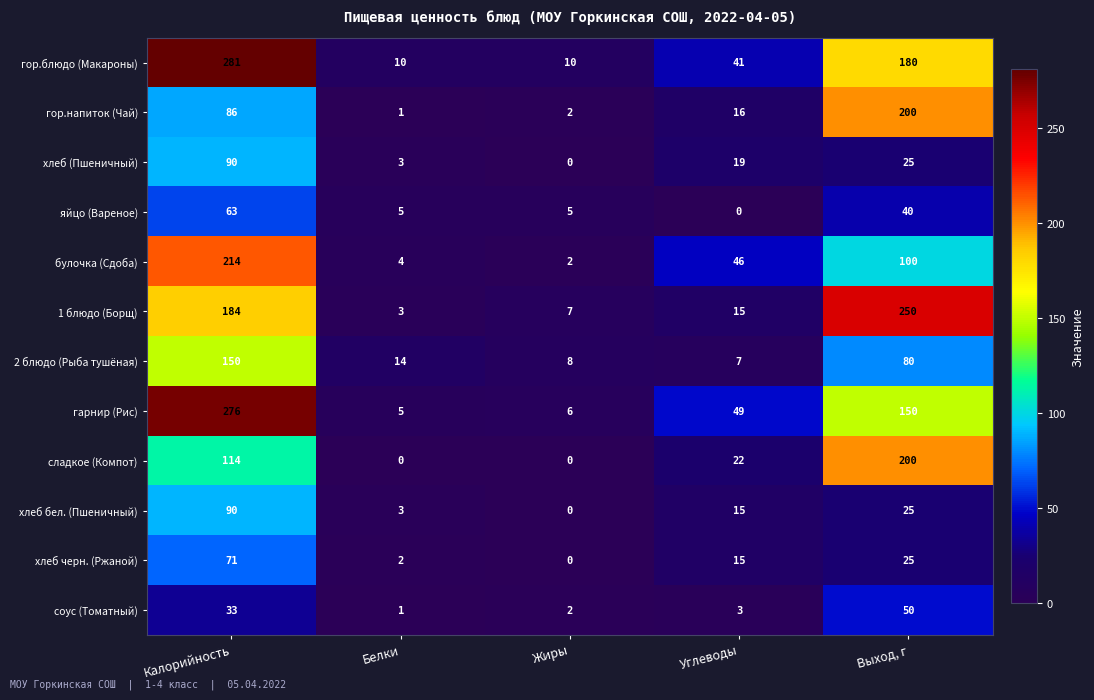

What is the spread (max minus min) of values at Белки?

14